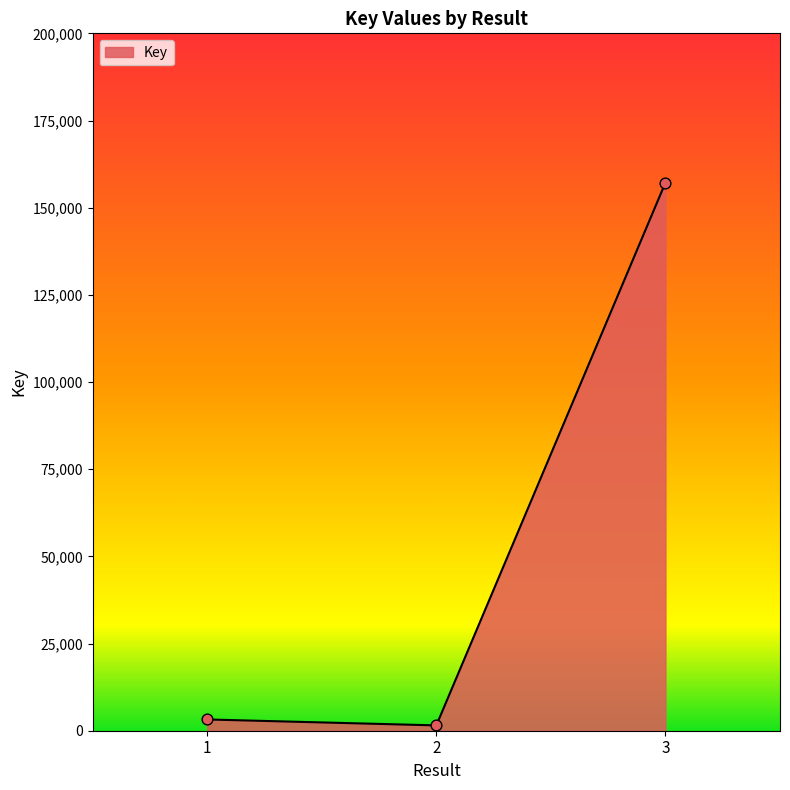

Which has a higher value, 2 or 1?

1